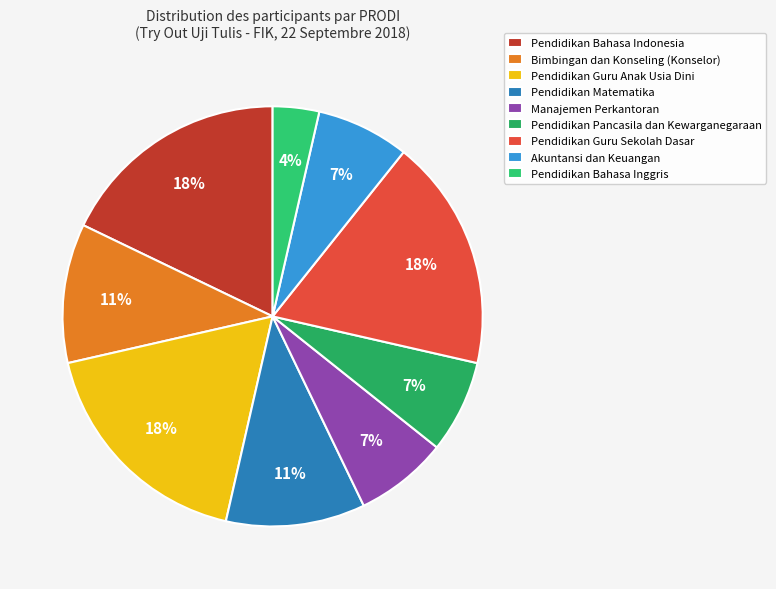

True or false: Pendidikan Matematika accounts for 11% of the total.

True